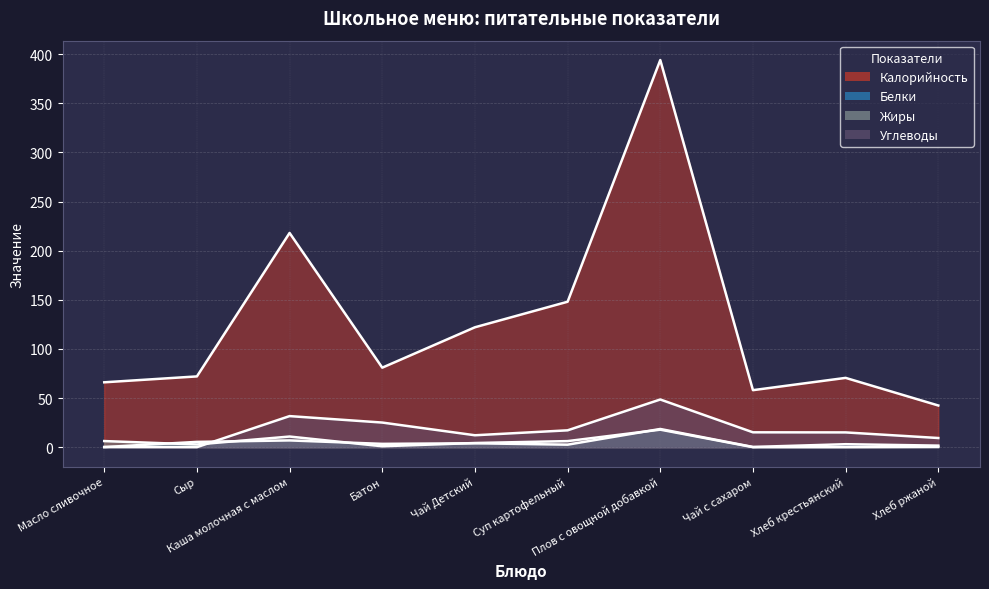

How many lines are shown in the chart?

4